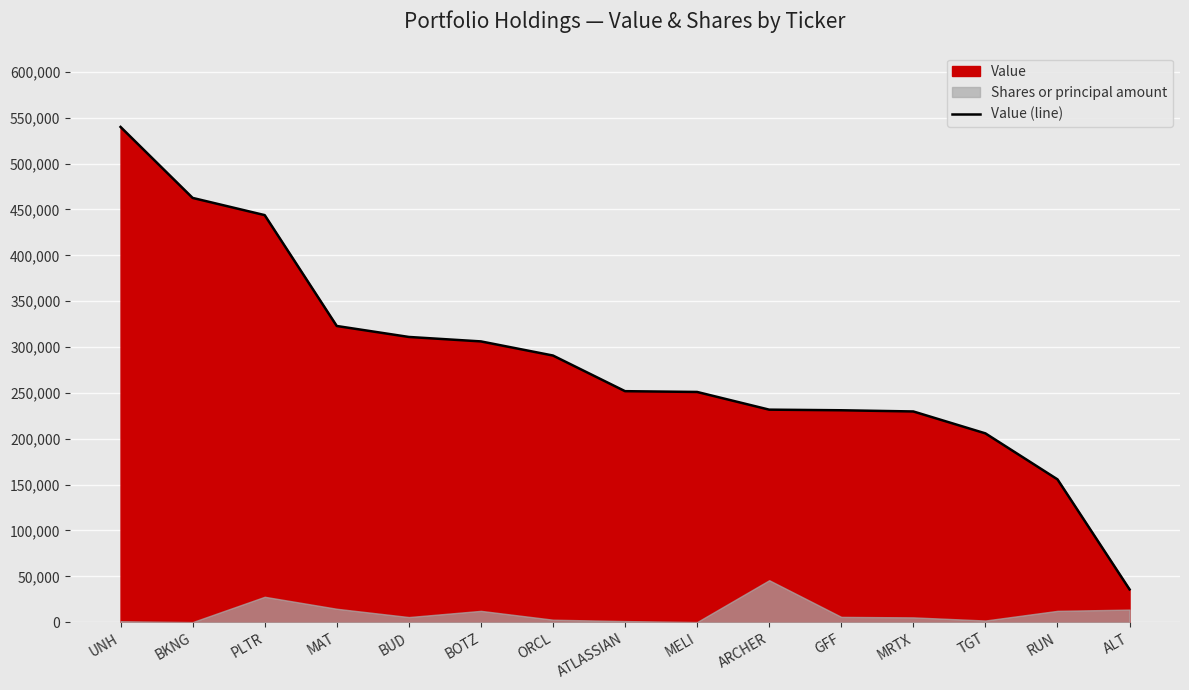

Reading left to right, transcribe all the data shown in this chart.

539987	462593	443840	322960	311007	306157	290750	251888	251040	231748	231078	229779	205881	155744	35776